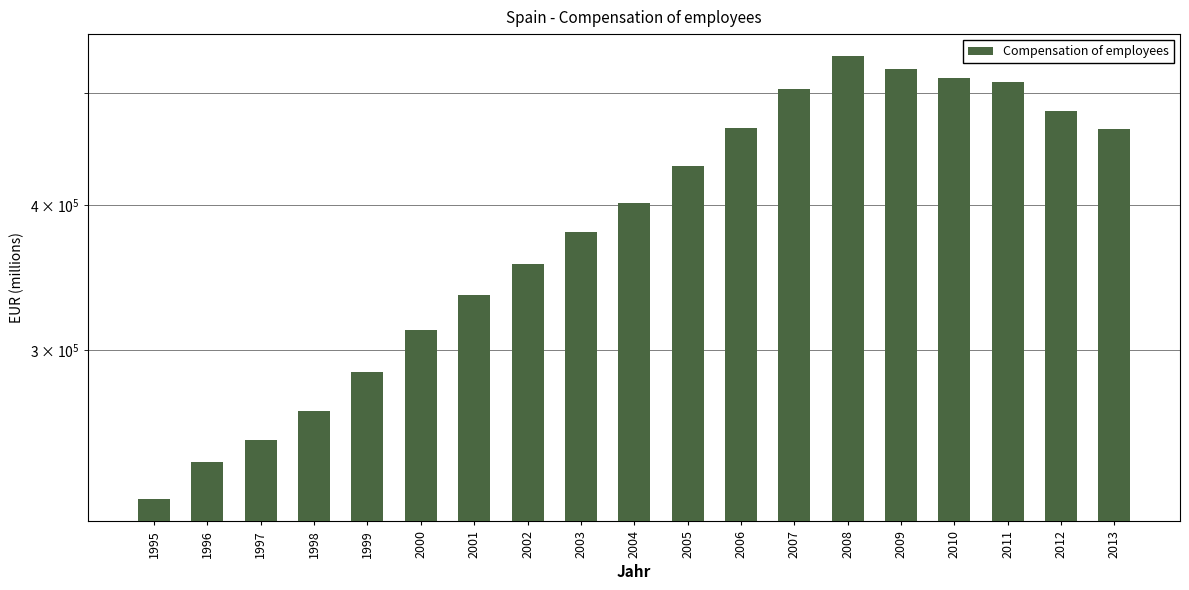

What is the difference between the values at 2005 and 2006?

34074.0